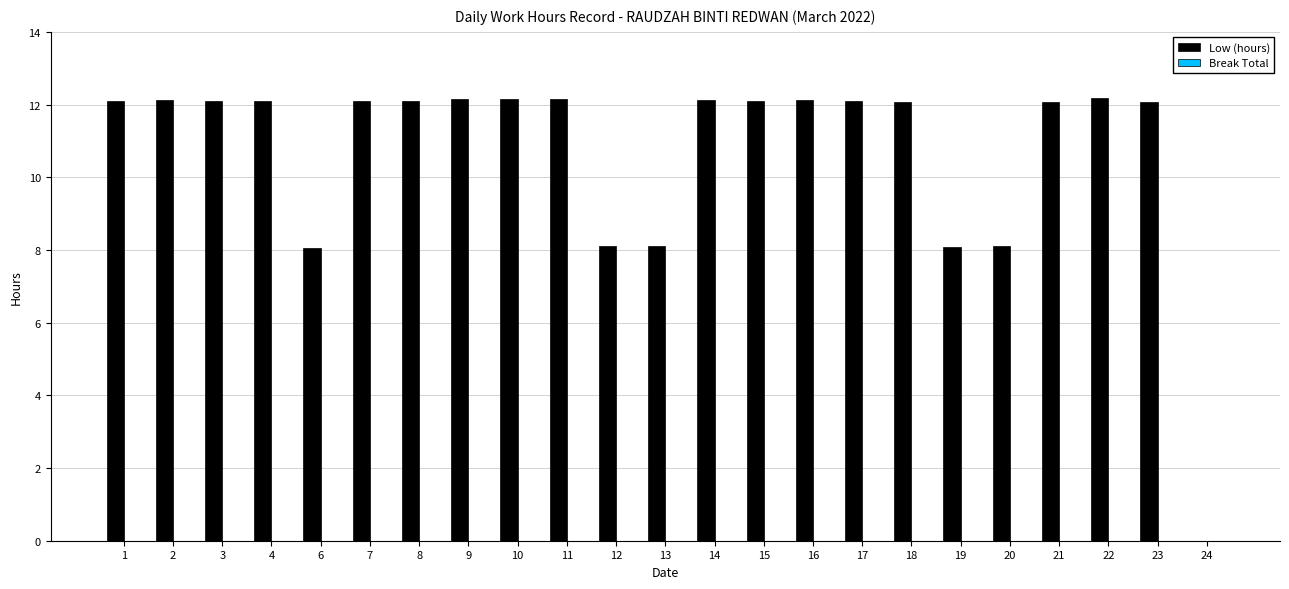

Approximately how many times larger is the value at 8 compared to 16?

1.0